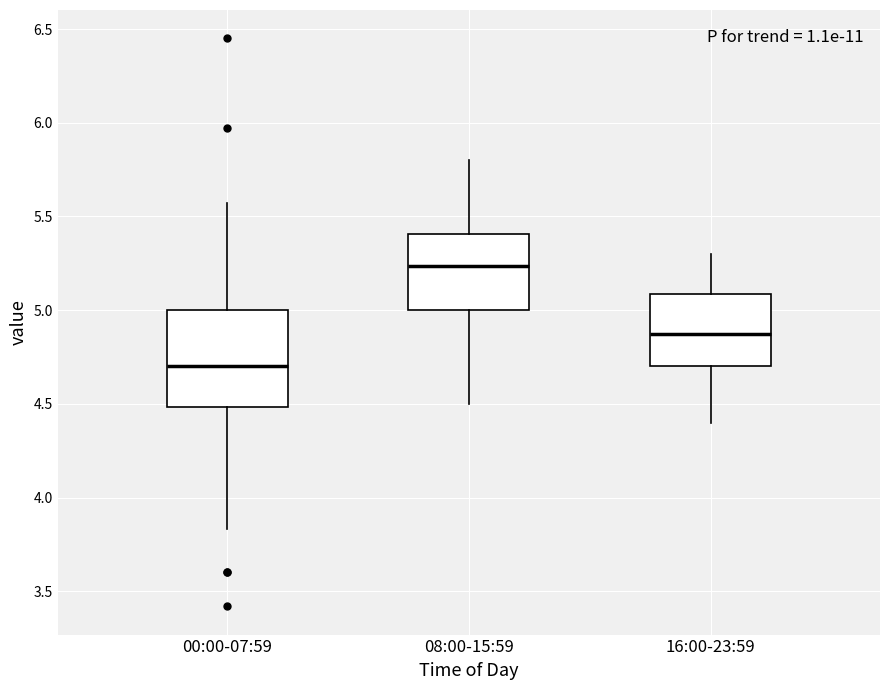

Where does the upper whisker of the box for 00:00-07:59 end on the y-axis? The values are not printed on the chart, so give them approximately, as read against the axis.

5.55